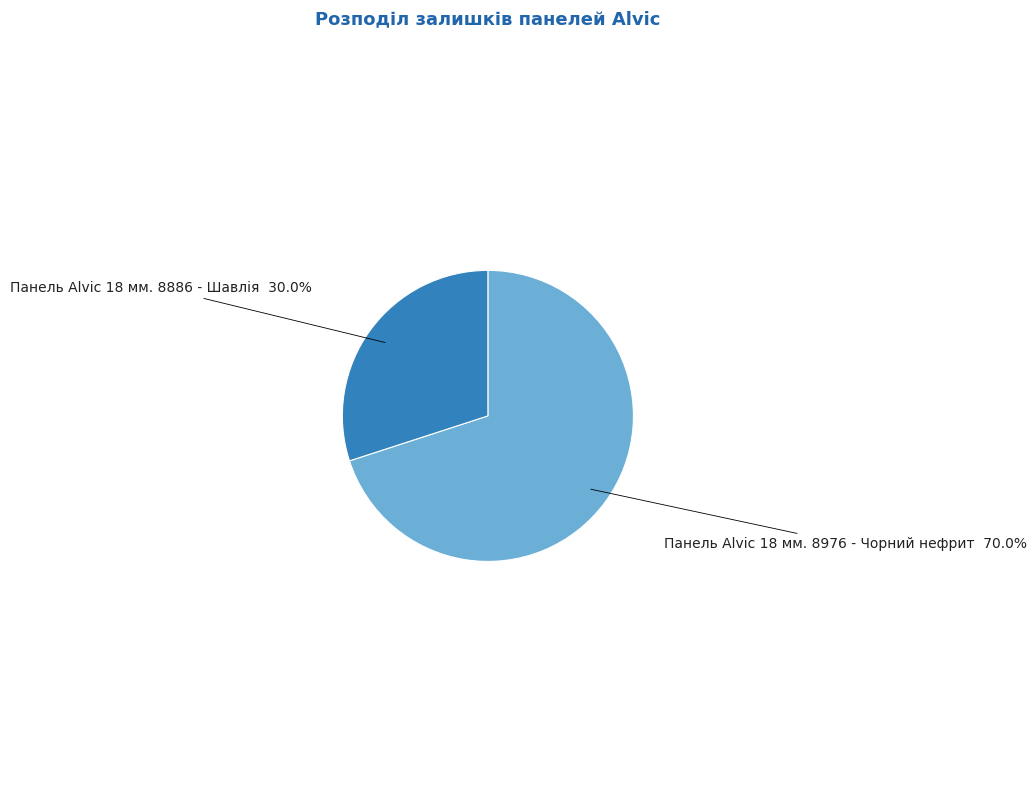

What is the ratio of the value at Панель Alvic 18 мм. 8886 - Шавлія to the value at Панель Alvic 18 мм. 8976 - Чорний нефрит?

0.4